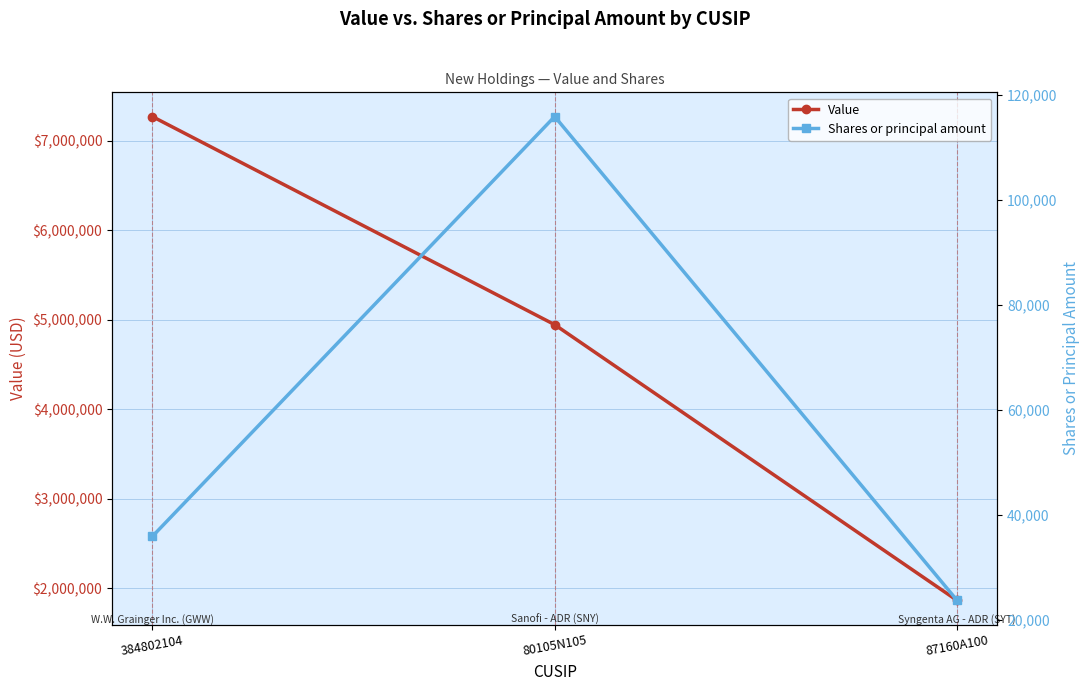

Which series has the largest range (max minus min)?

Value